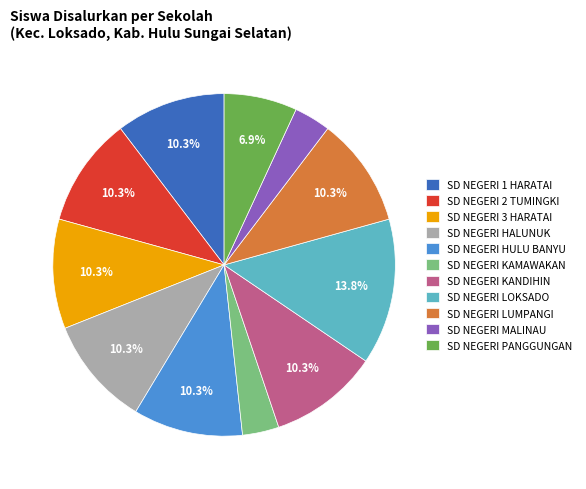

What is the ratio of the value at SD NEGERI 3 HARATAI to the value at SD NEGERI 1 HARATAI?

1.0